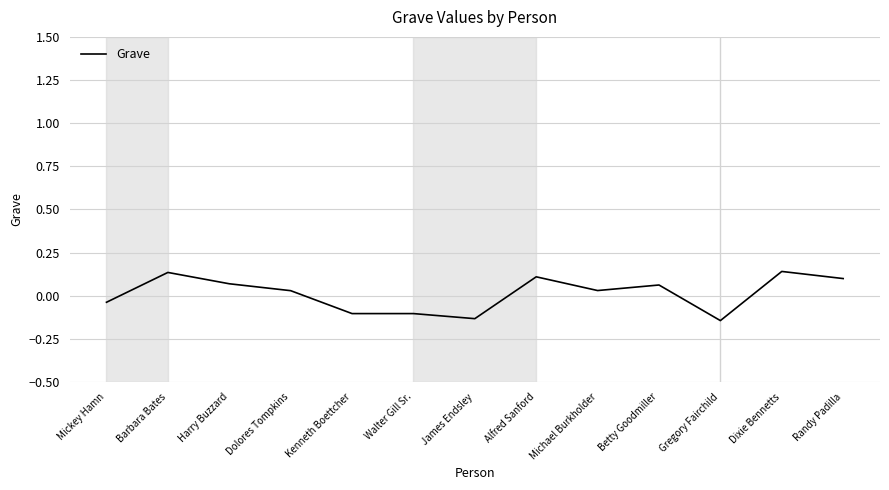

What is the difference between the maximum and minimum values?

0.3